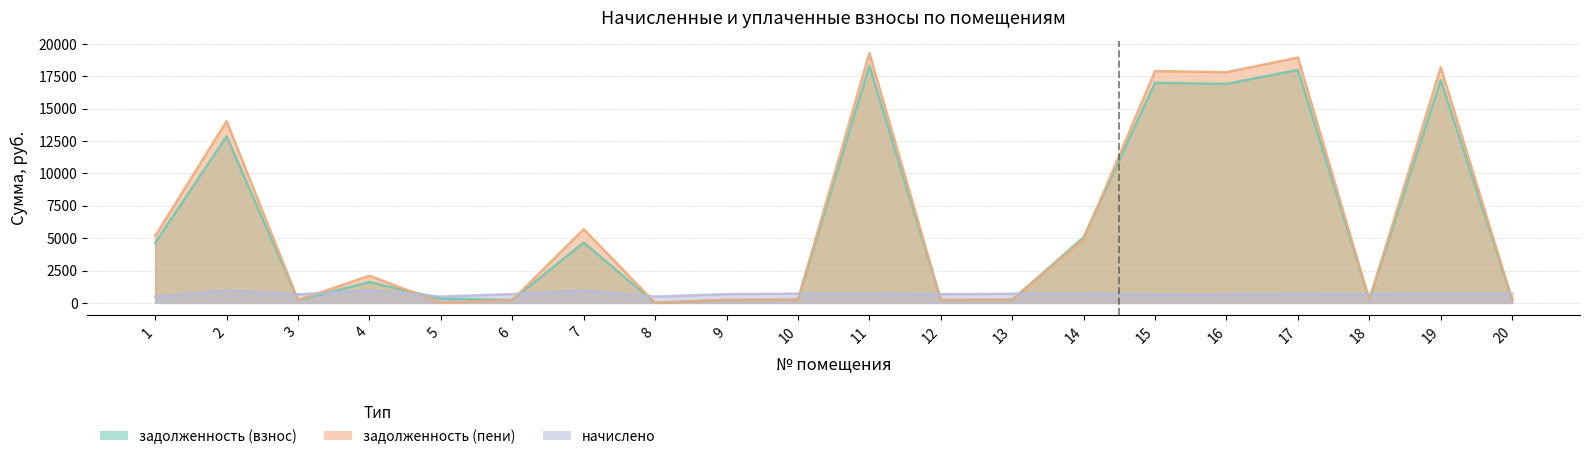

At which category does the chart reach its peak across all series?

11